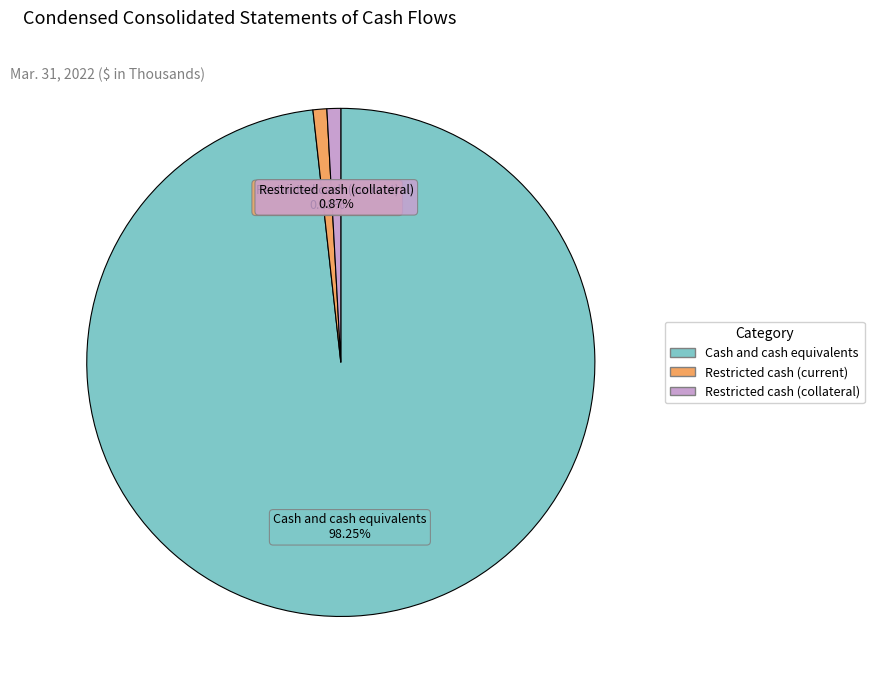

Is there any slice that represents more than half of the pie?

Yes